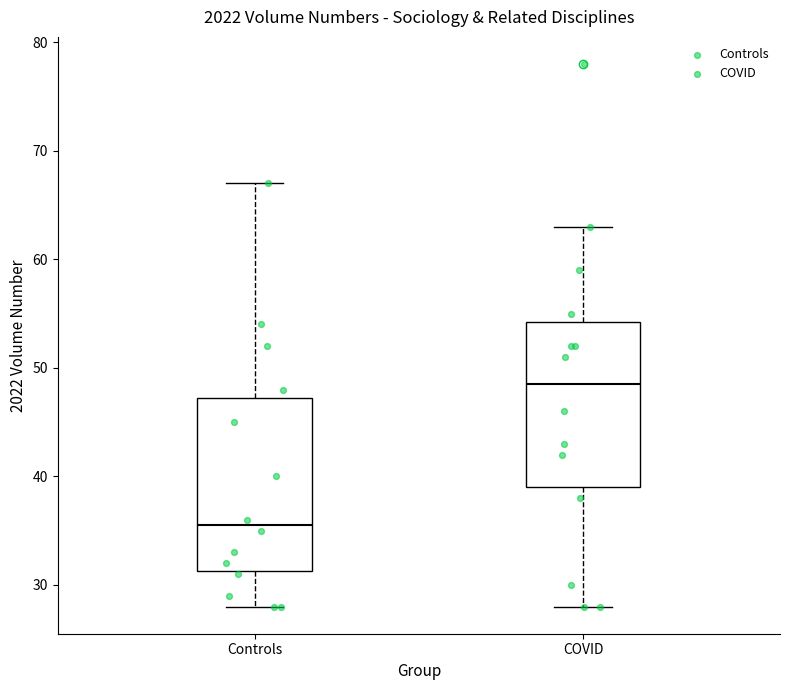

Where does the median line of the box for COVID sit on the y-axis? The values are not printed on the chart, so give them approximately, as read against the axis.

49